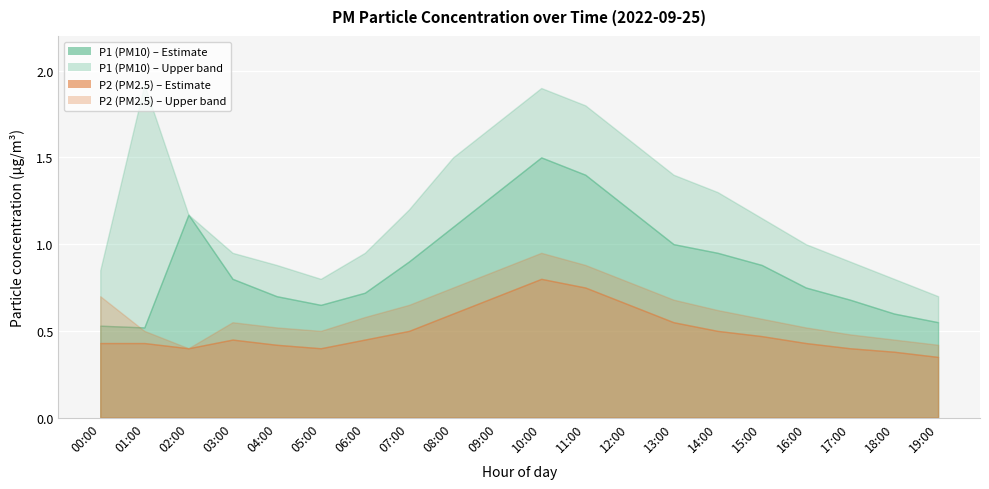

What is the difference between the P2 values at 08:00 and 00:00?

0.2